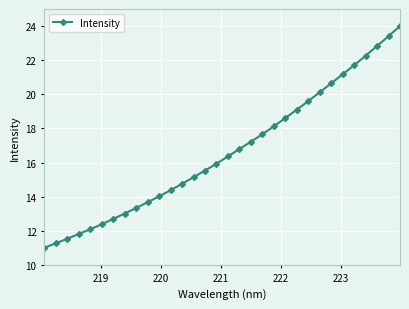

How many values exceed 16?

16